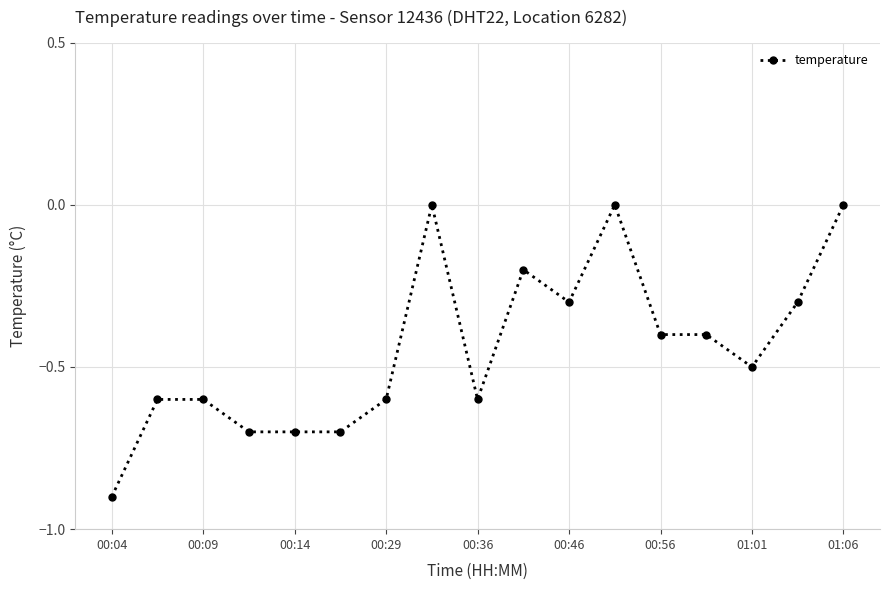

What is the value of the 9th point from the left?

-0.6